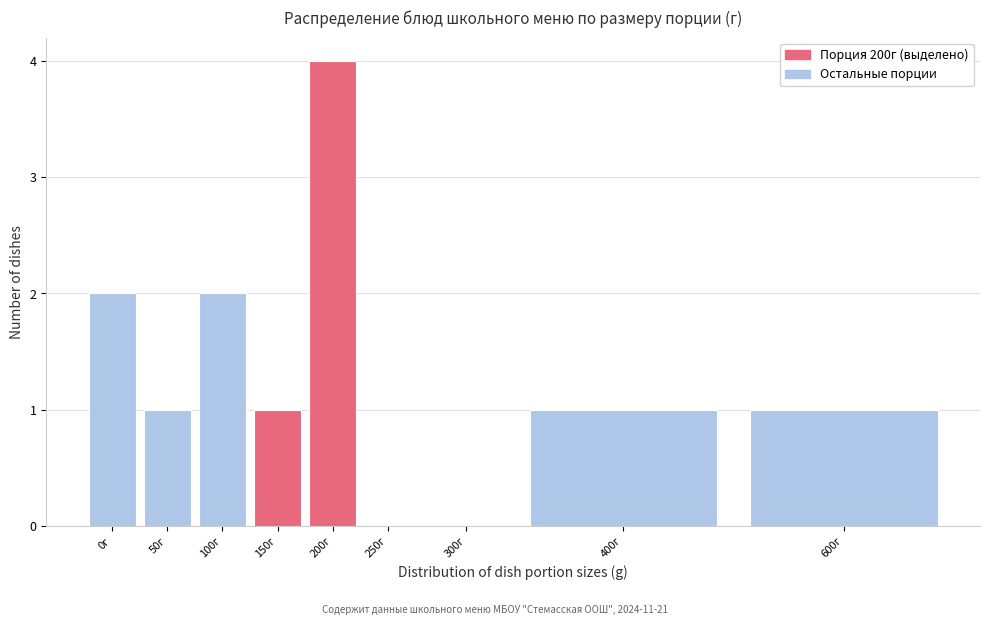

Reading right to left, what are all the values shown in this chart?

600г=1	400г=1	300г=0	250г=0	200г=4	150г=1	100г=2	50г=1	0г=2